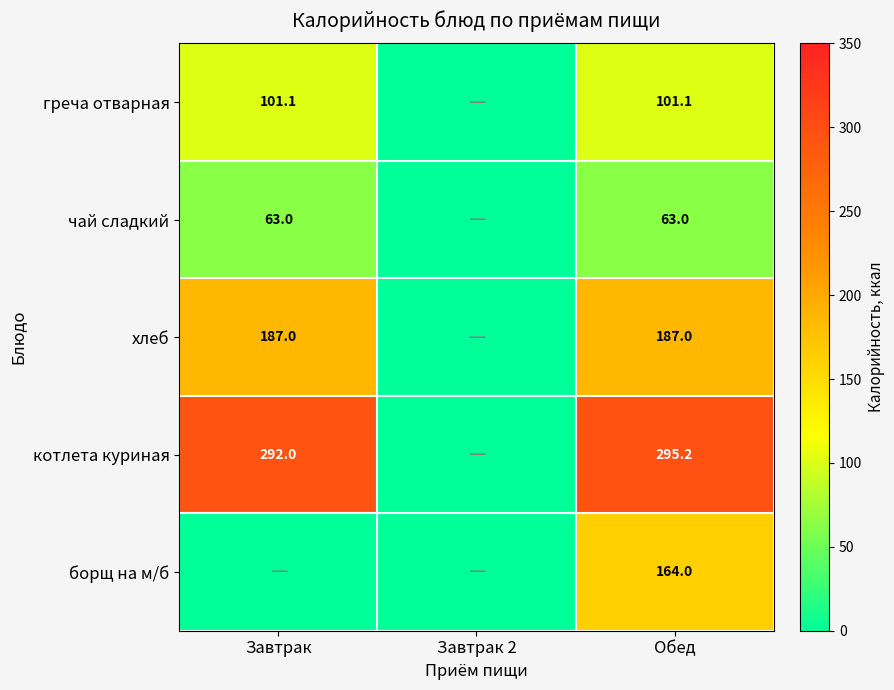

What is the total value across all series at Обед?

810.3